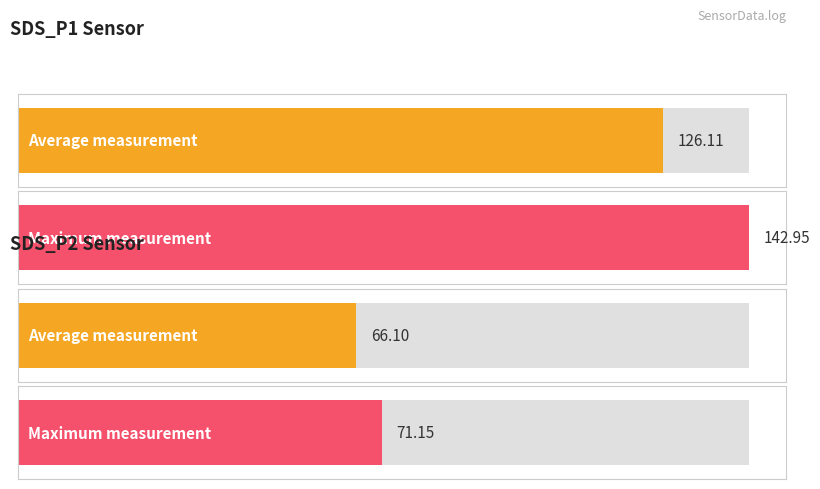

The SDS_P2 series shows 102.0 at 00:22. True or false?

False